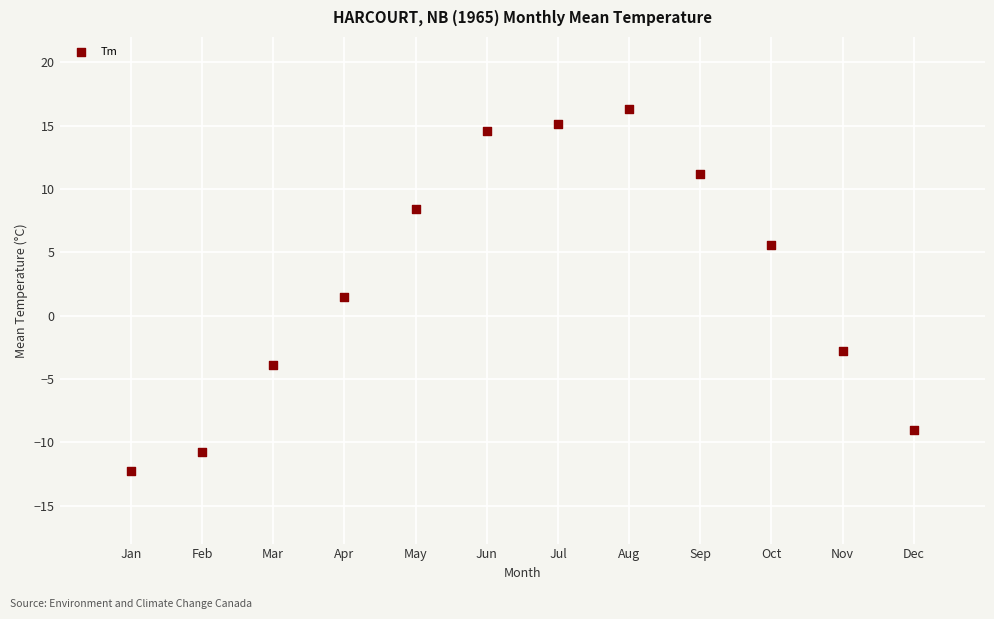

What Y value in the scatter plot is closest to 2?

1.5